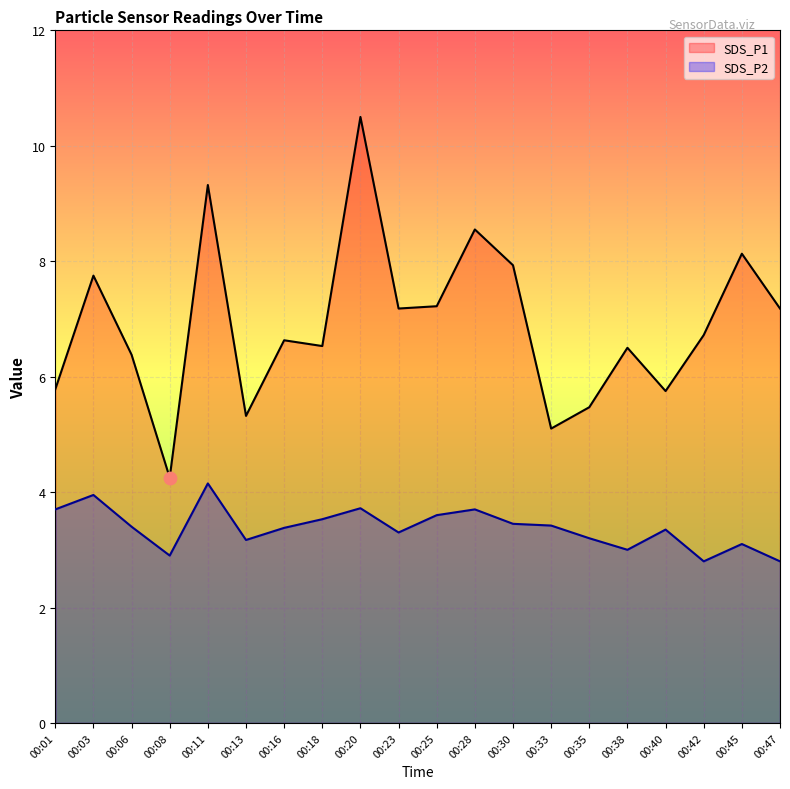

Which series has the largest total across all categories?

SDS_P1